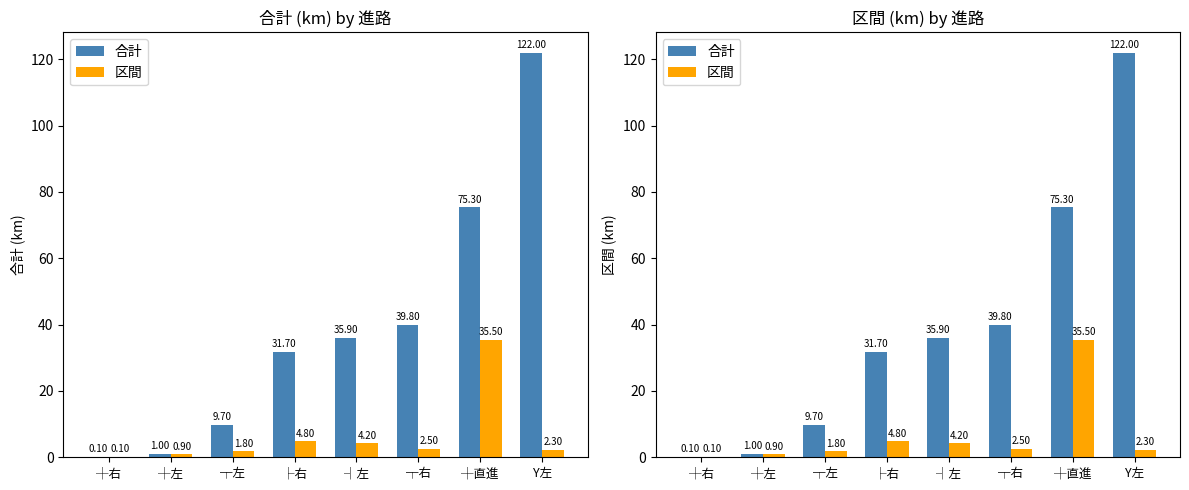

Reading left to right, list all the values displayed in this chart.

合計: 0.1	1.0	9.7	31.7	35.9	39.8	75.3	122.0
区間: 0.1	0.9	1.8	4.8	4.2	2.5	35.5	2.3